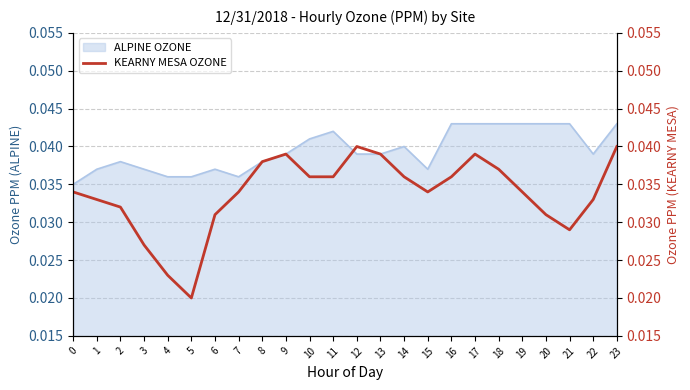

Rank the categories by value from highest to lowest.

12, 23, 9, 13, 17, 8, 18, 10, 11, 14, 16, 0, 7, 15, 19, 1, 22, 2, 6, 20, 21, 3, 4, 5